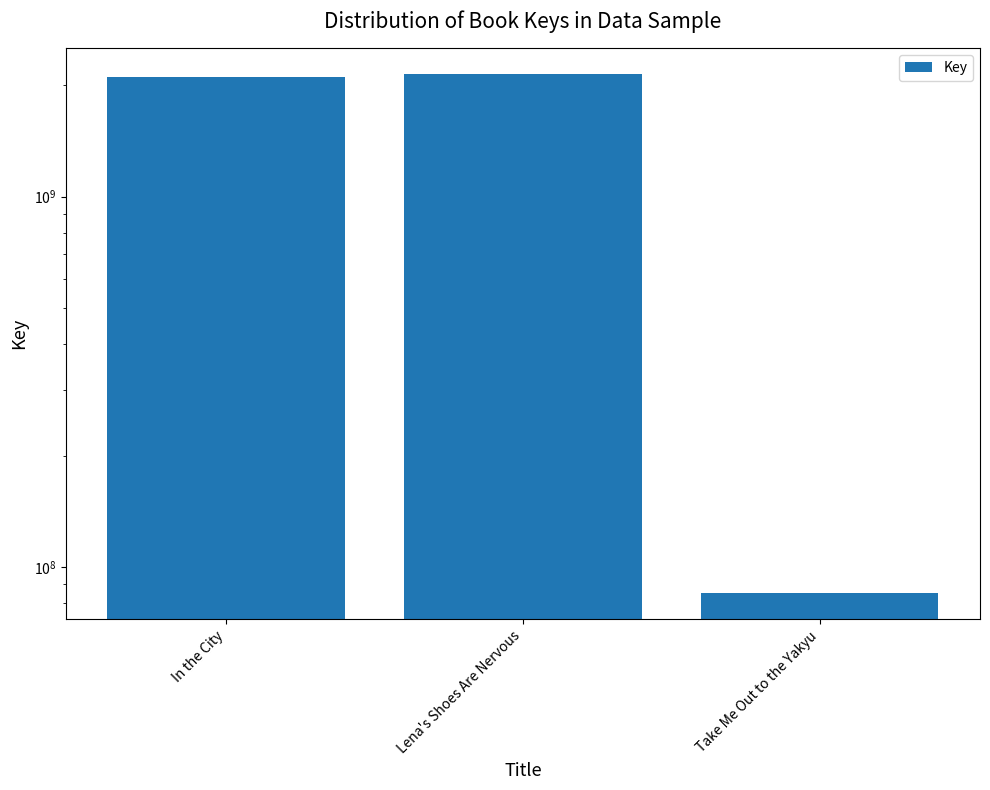

How many bars are there in total?

3